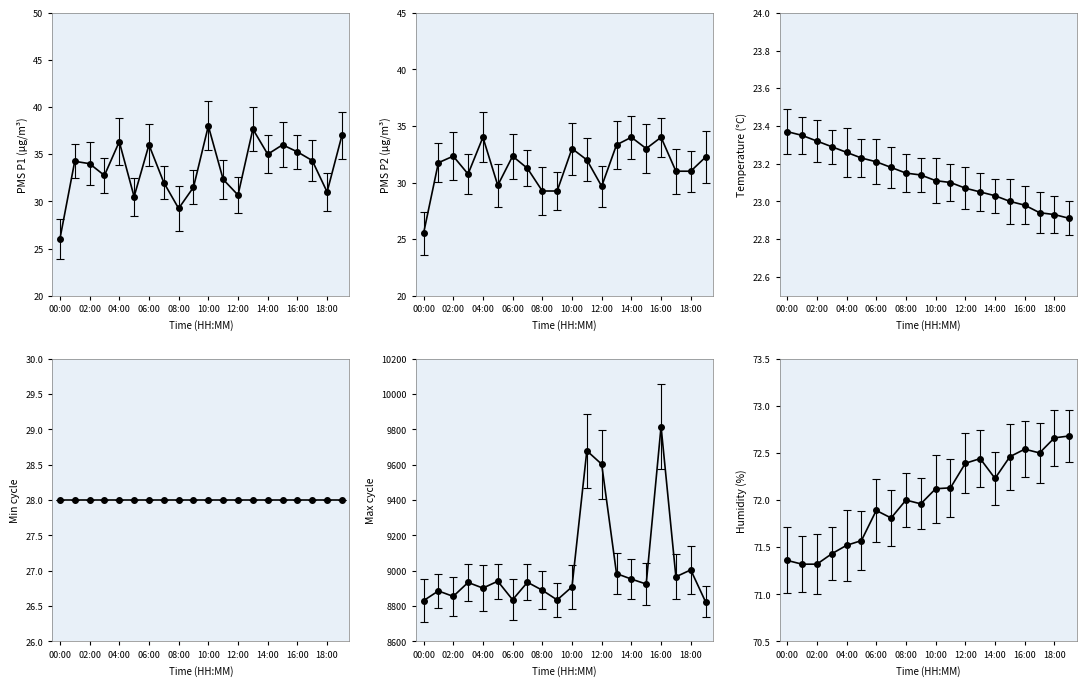

True or false: PMS_P2 and PMS_P1 cross at least once.

False